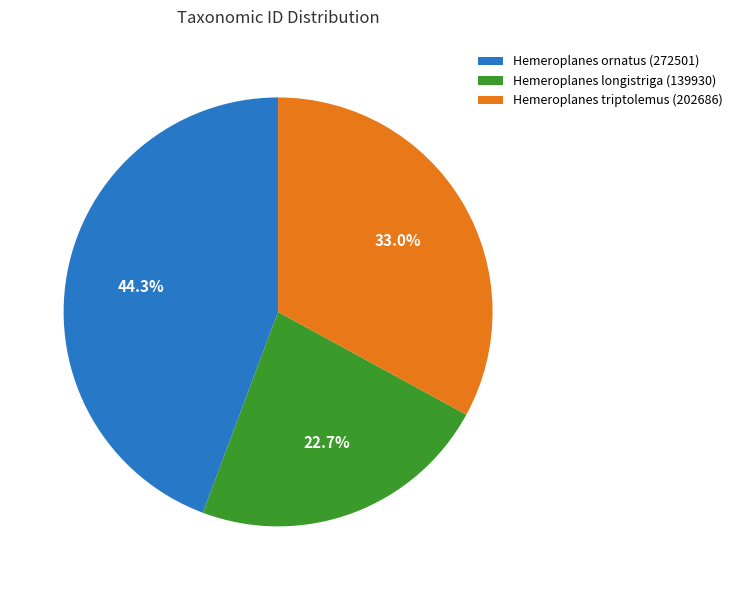

Is it true that Hemeroplanes ornatus (272501) is 44% of the pie?

True